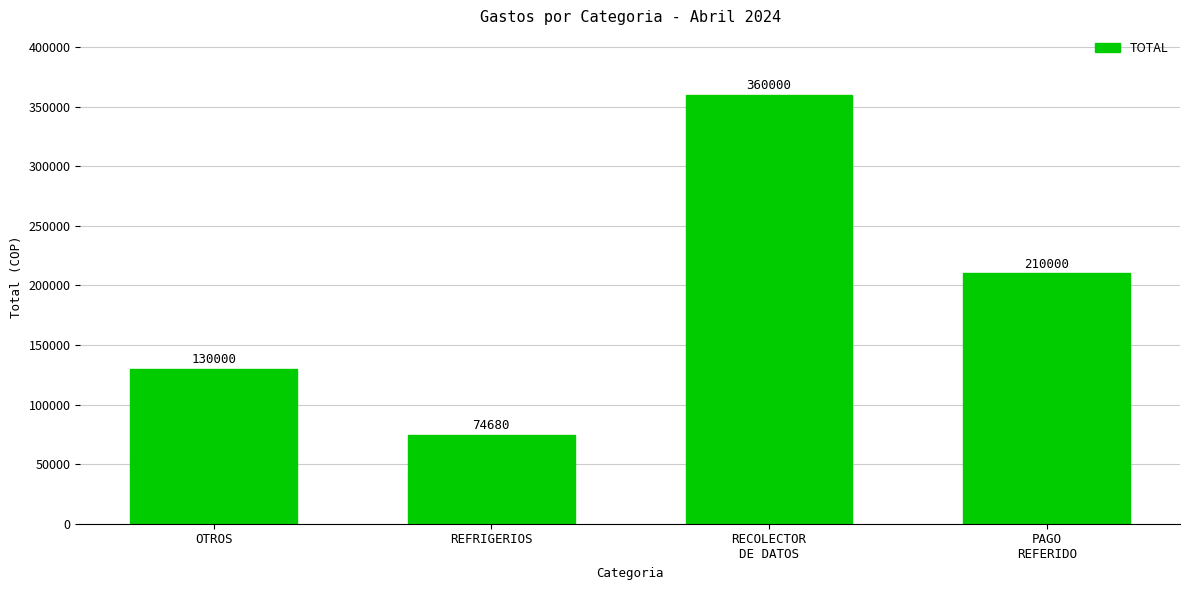

What is the difference between the second highest and second lowest values?

80000